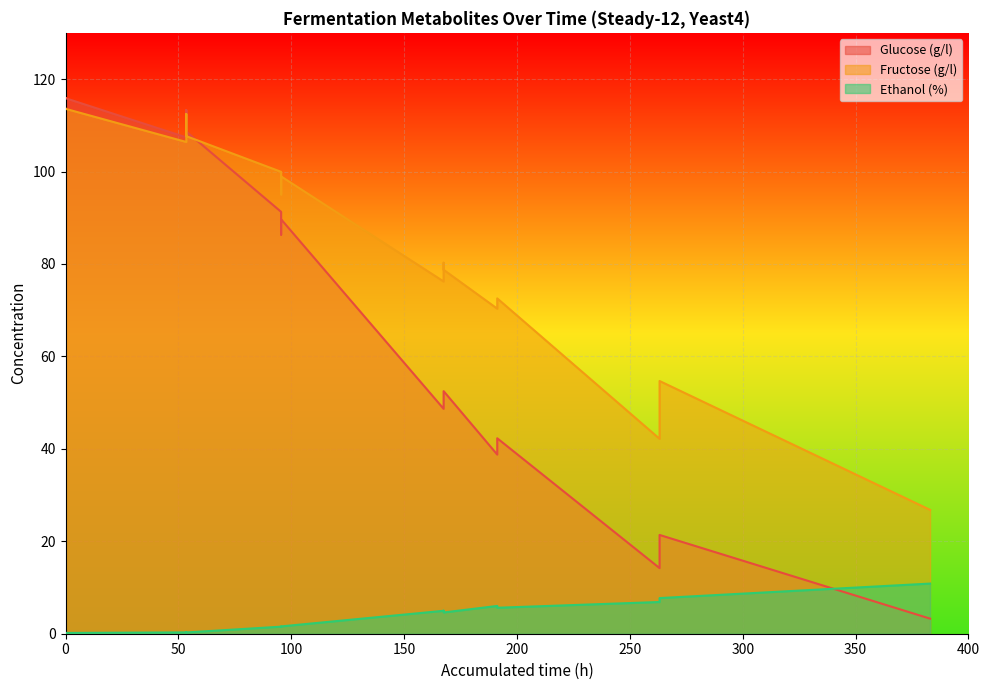

Rank the series by their maximum value, from highest to lowest.

Glucose (g/l), Fructose (g/l), Ethanol (%)